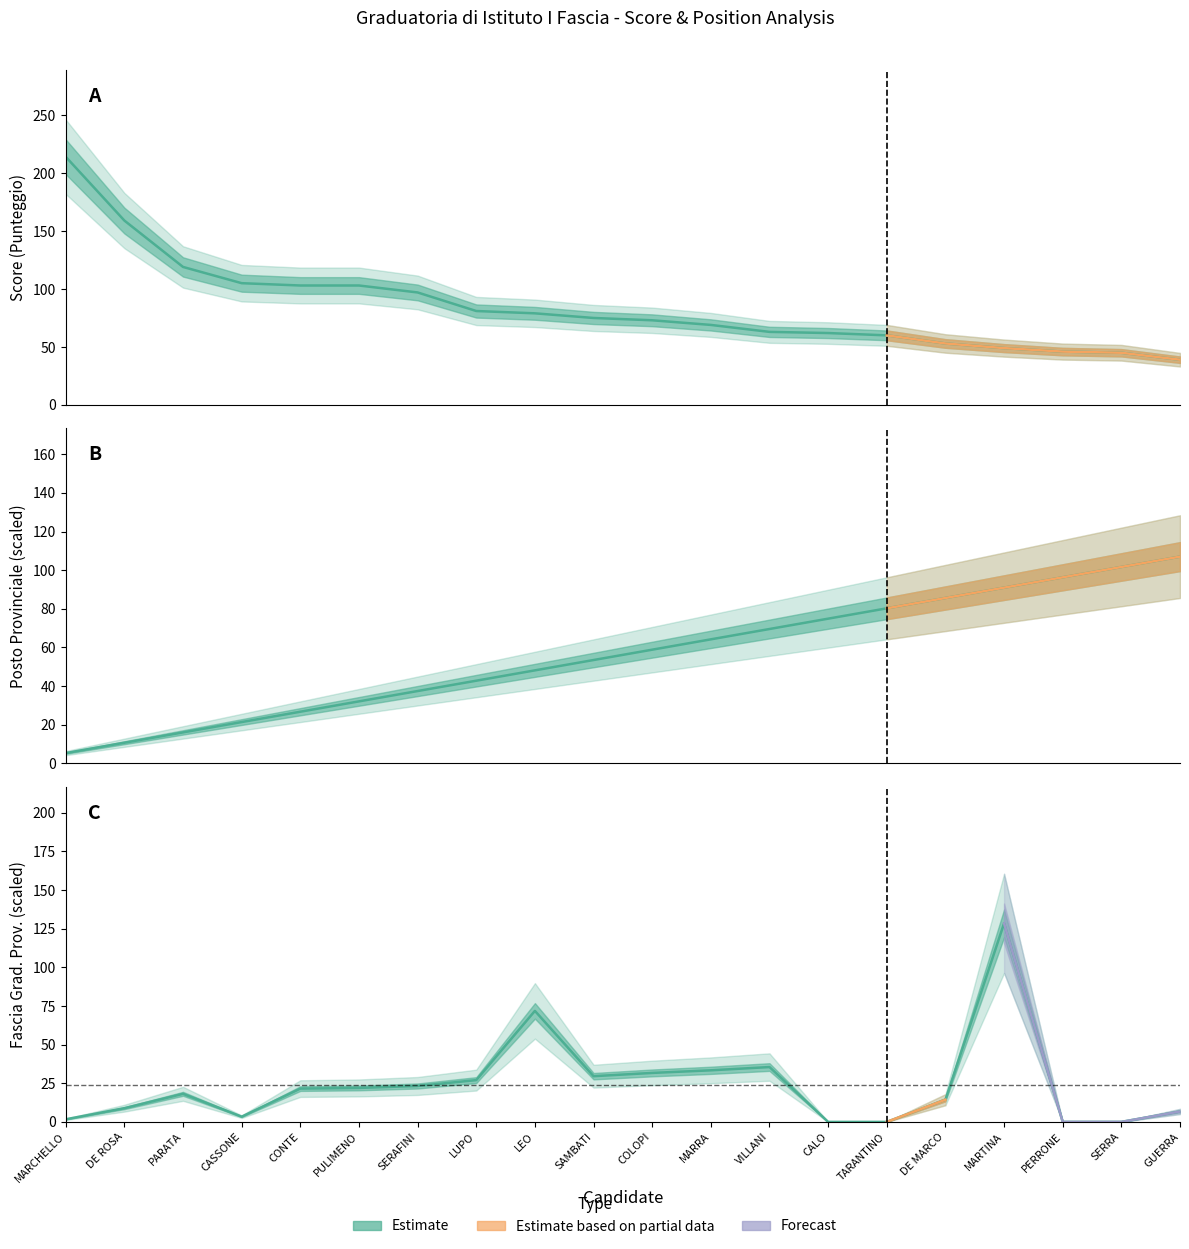

The value of Punteggio at CONTE is 103.0. True or false?

True